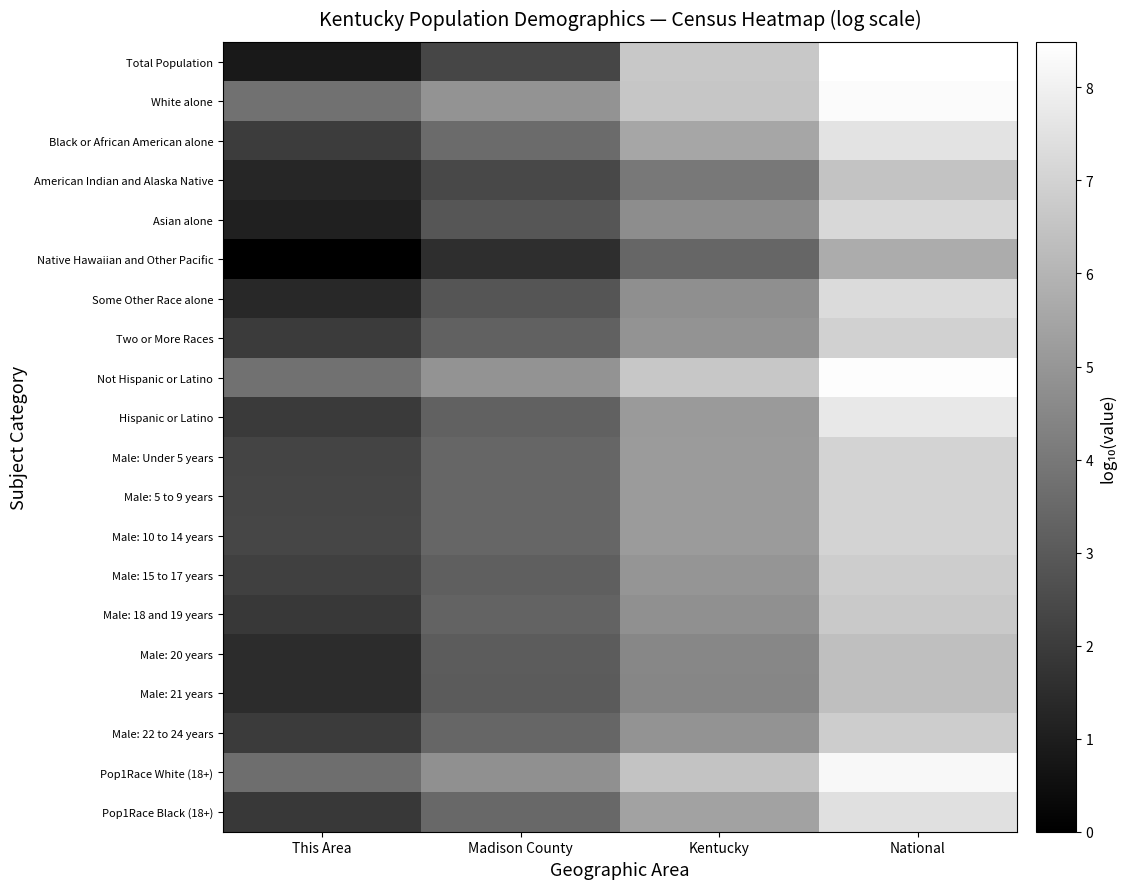

Rank the series at Kentucky from highest to lowest value.

Total Population, Not Hispanic or Latino, White alone, Pop1Race White (18+), Black or African American alone, Pop1Race Black (18+), Male: 10 to 14 years, Male: 5 to 9 years, Male: Under 5 years, Hispanic or Latino, Male: 15 to 17 years, Male: 22 to 24 years, Two or More Races, Male: 18 and 19 years, Some Other Race alone, Asian alone, Male: 20 years, Male: 21 years, American Indian and Alaska Native, Native Hawaiian and Other Pacific